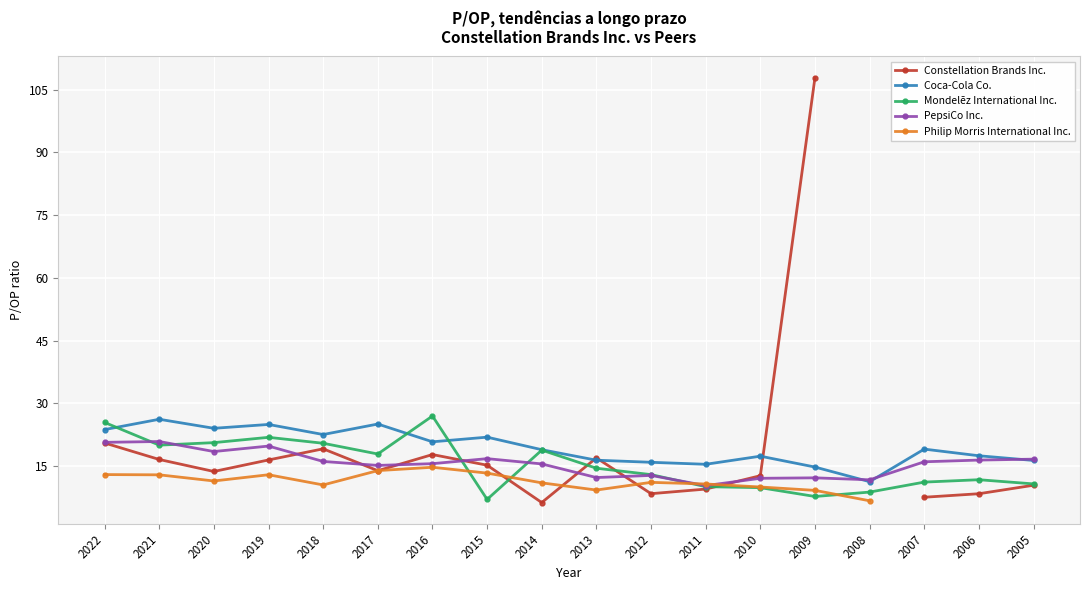

At how many categories does at least one series exceed 101?

1